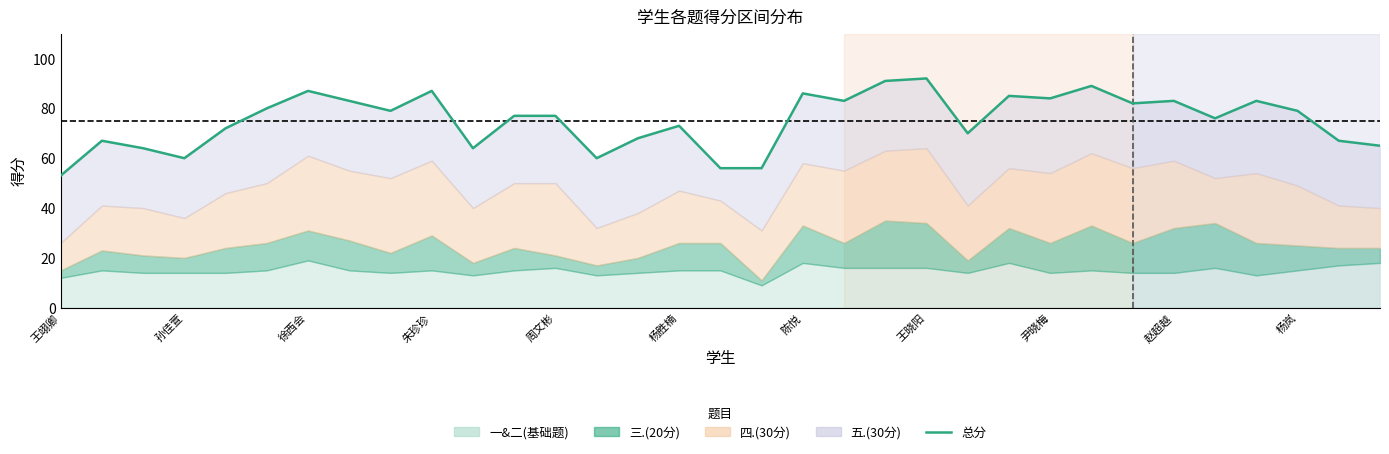

What is the label of the 33rd point from the left?

32